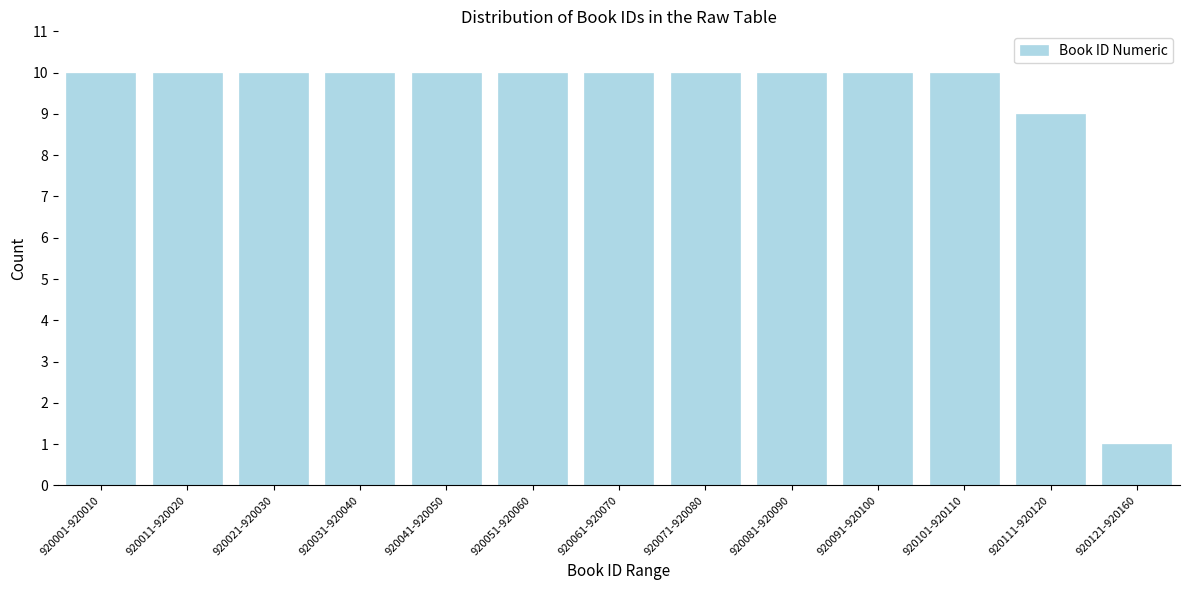

Reading left to right, what are all the values shown in this chart?

920001-920010=10	920011-920020=10	920021-920030=10	920031-920040=10	920041-920050=10	920051-920060=10	920061-920070=10	920071-920080=10	920081-920090=10	920091-920100=10	920101-920110=10	920111-920120=9	920121-920160=1